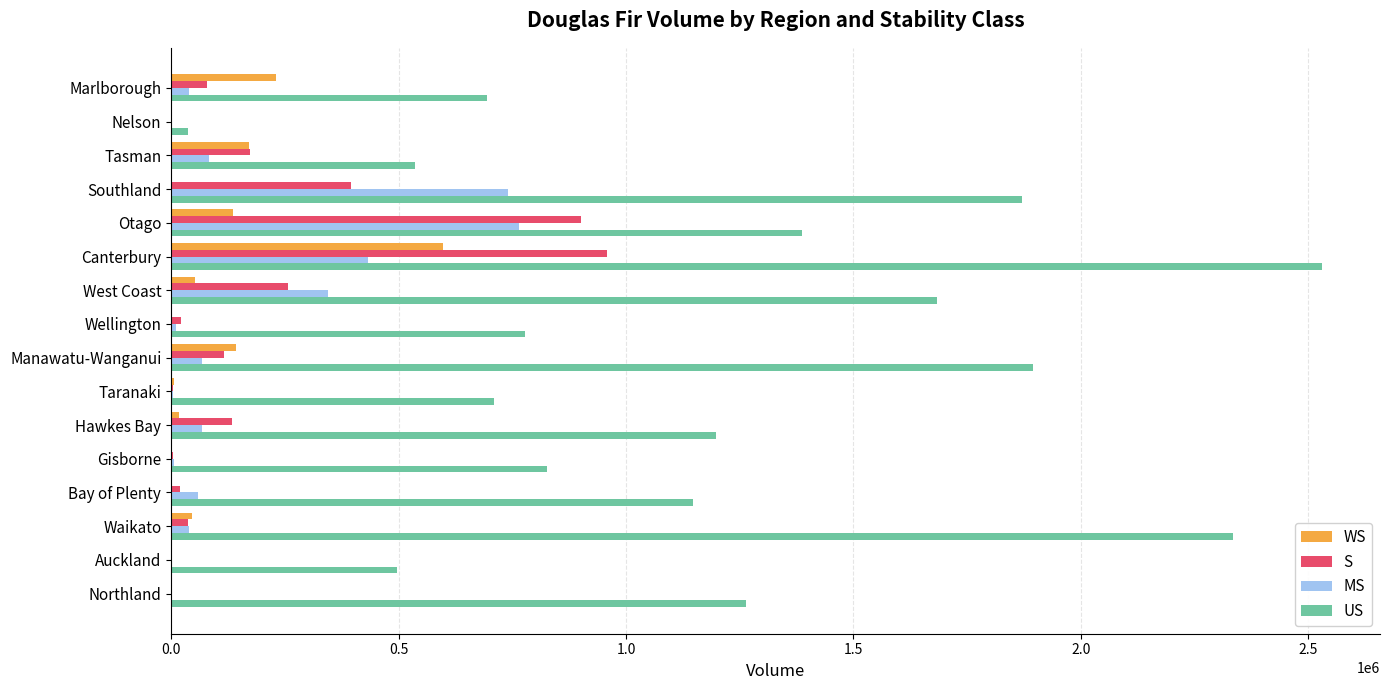

What is the sum of all MS values?

2665175